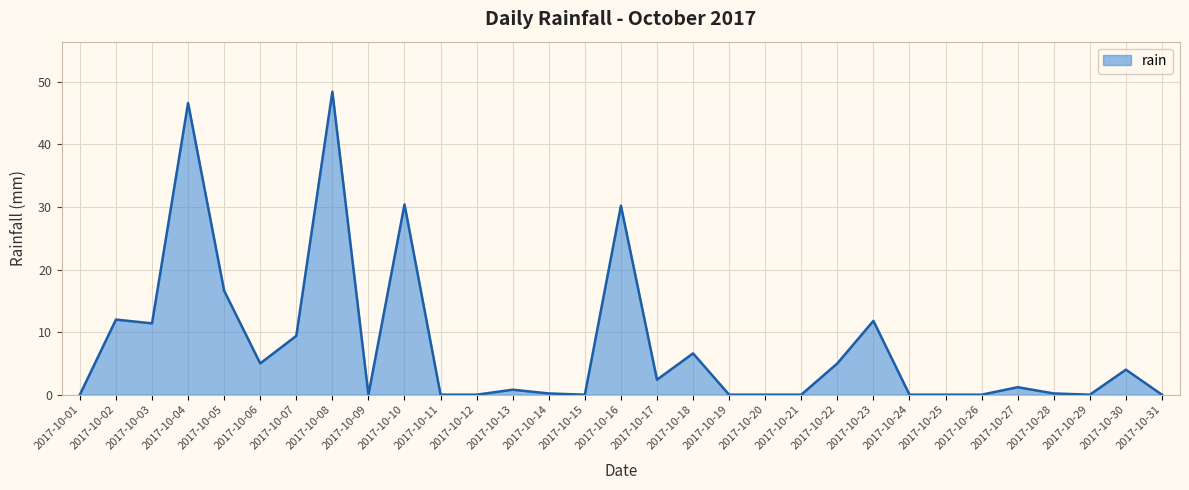

What is the sum of all values?

242.2